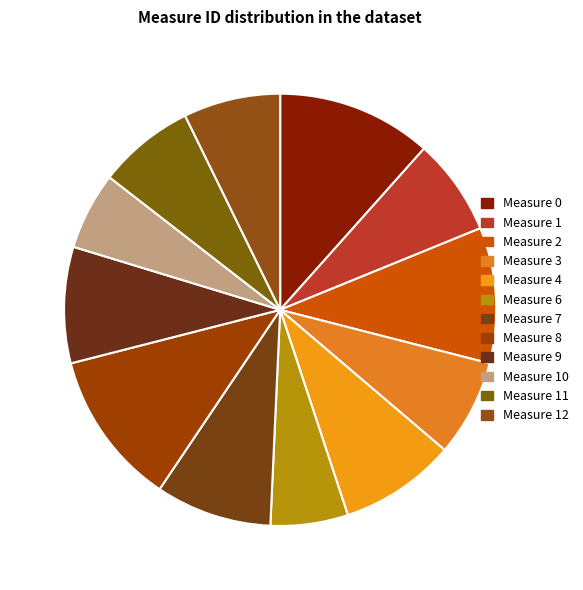

Count the number of slices in the pie.

12